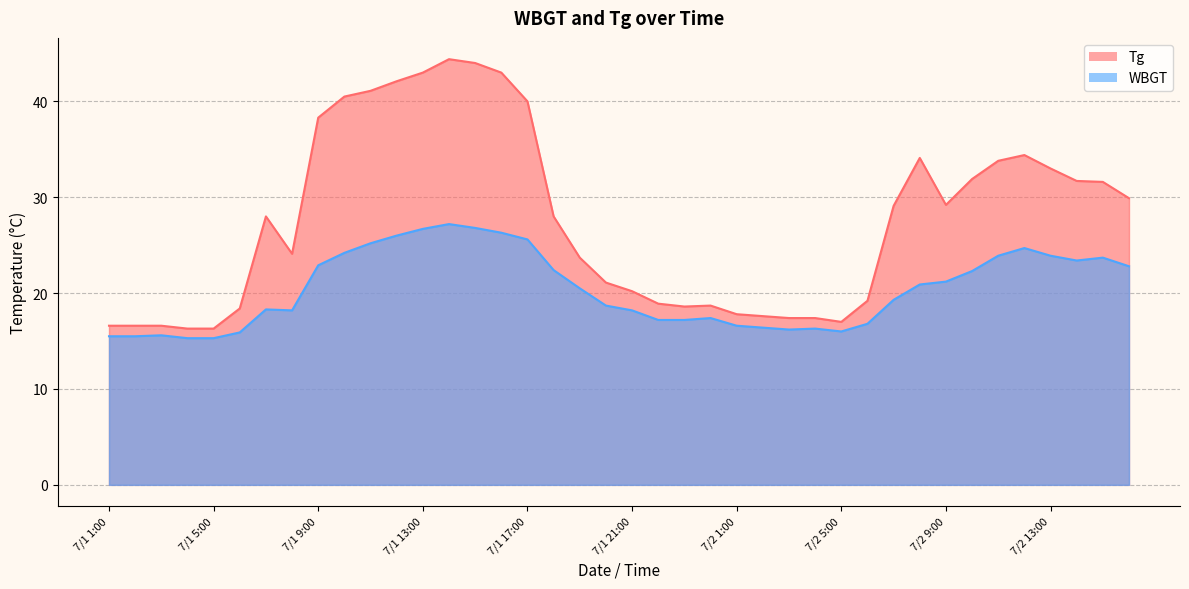

At which label does WBGT first exceed 20?

7/1 9:00